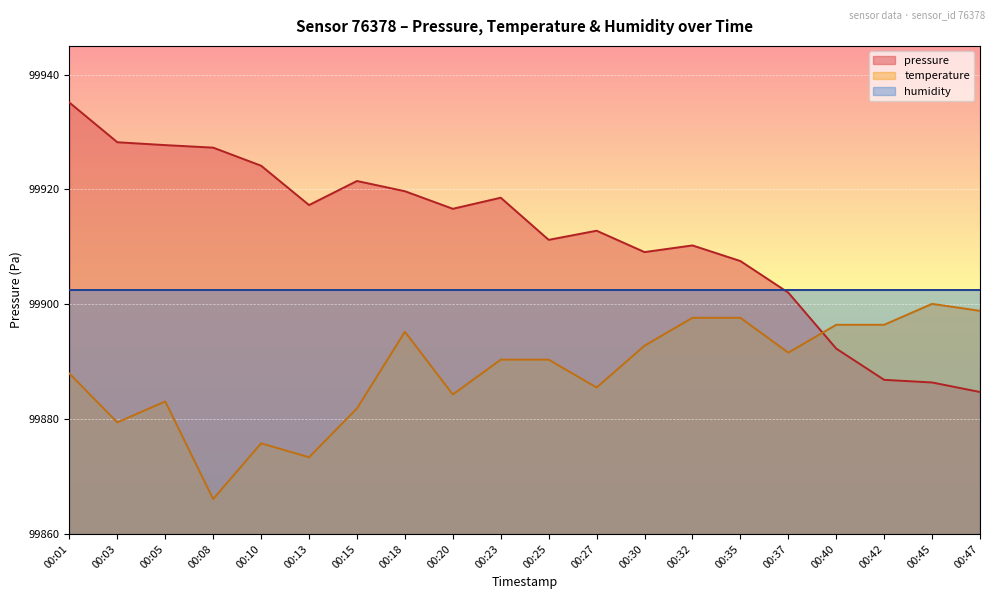

Which series has the largest total across all categories?

pressure